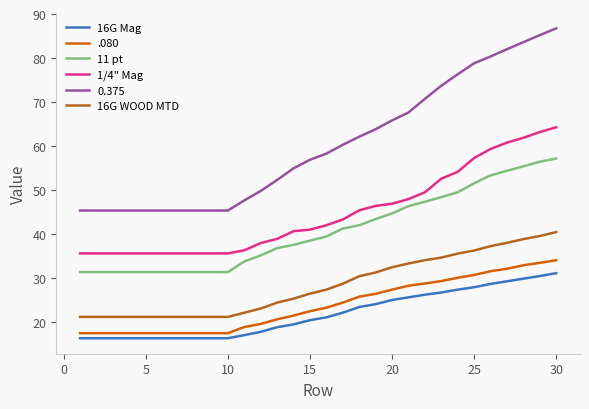

True or false: 16G WOOD MTD and 0.375 cross at least once.

False